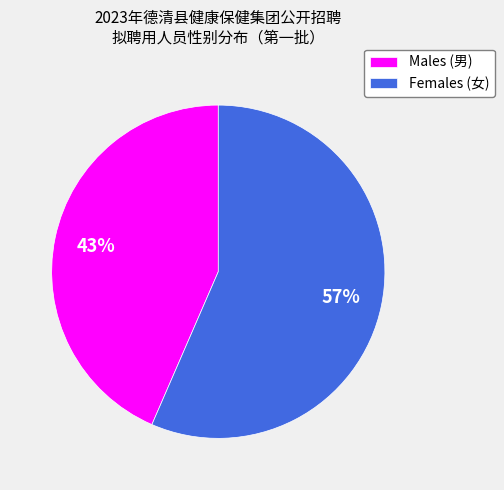

Is there any slice that represents more than half of the pie?

Yes